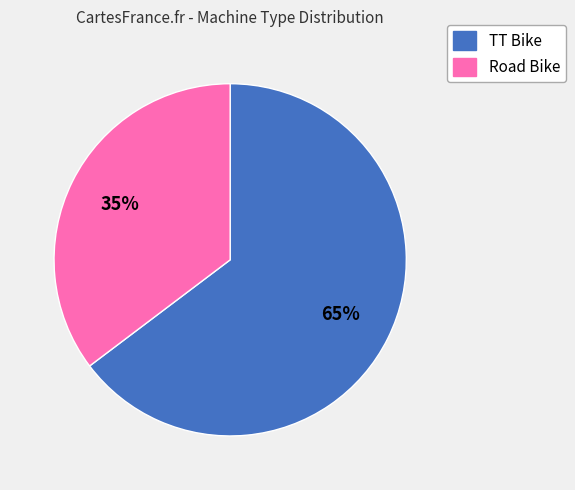

To the nearest percent, what is the average slice percentage?

50%